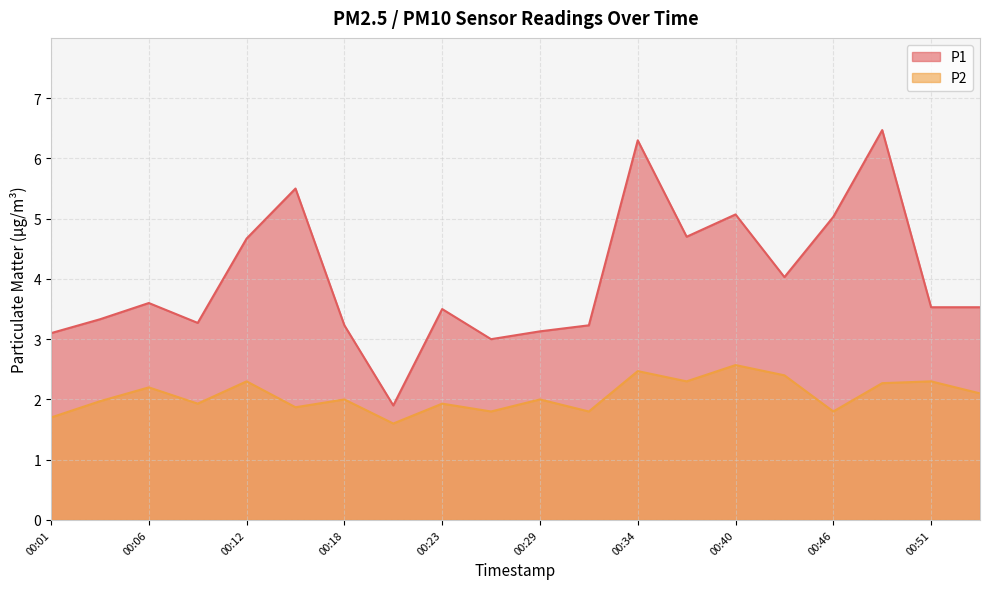

How many interior local peaks does the P2 series have?

8